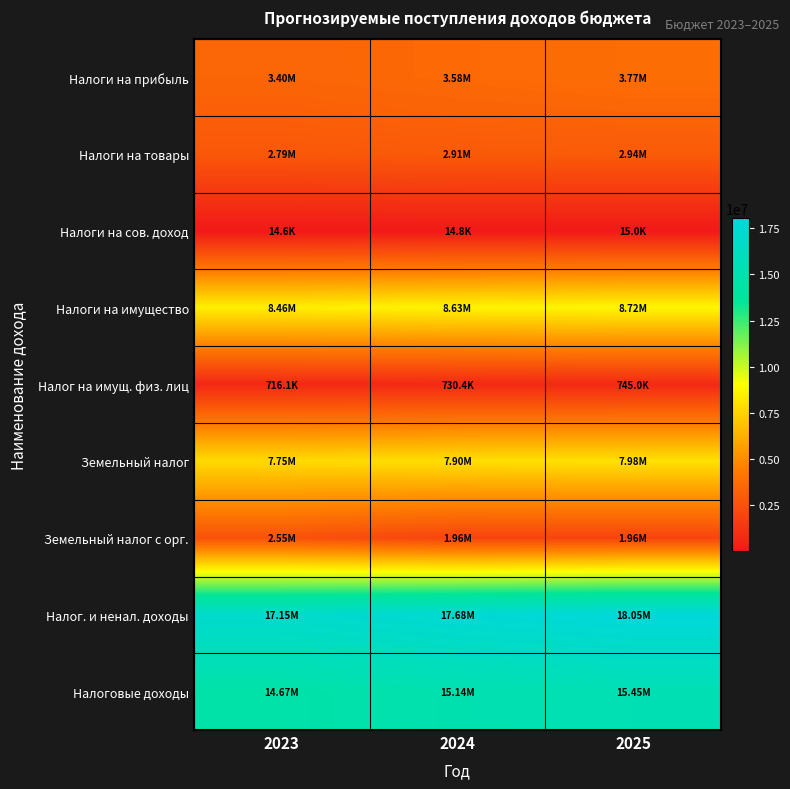

Reading right to left, list all the values displayed in this chart.

Налоги на прибыль: 2025=3766290	2024=3583530	2023=3396710
Налоги на товары: 2025=2939900	2024=2911100	2023=2790700
Налоги на сов. доход: 2025=15000	2024=14750	2023=14550
Налоги на имущество: 2025=8724700	2024=8631100	2023=8461900
Налог на имущ. физ. лиц: 2025=745000	2024=730400	2023=716100
Земельный налог: 2025=7979700	2024=7900700	2023=7745800
Земельный налог с орг.: 2025=1955000	2024=1955000	2023=2550000
Налог. и ненал. доходы: 2025=18051470	2024=17683410	2023=17146570
Налоговые доходы: 2025=15448290	2024=15142880	2023=14666260